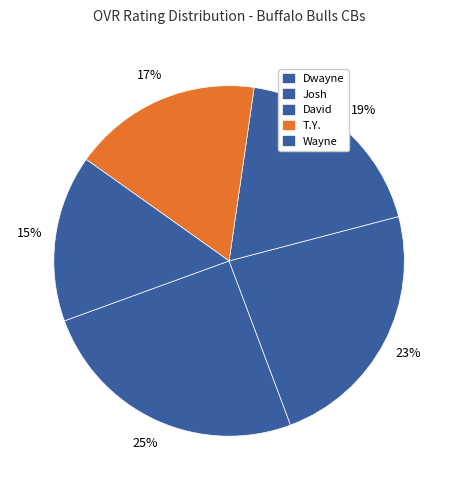

Count the number of slices in the pie.

5